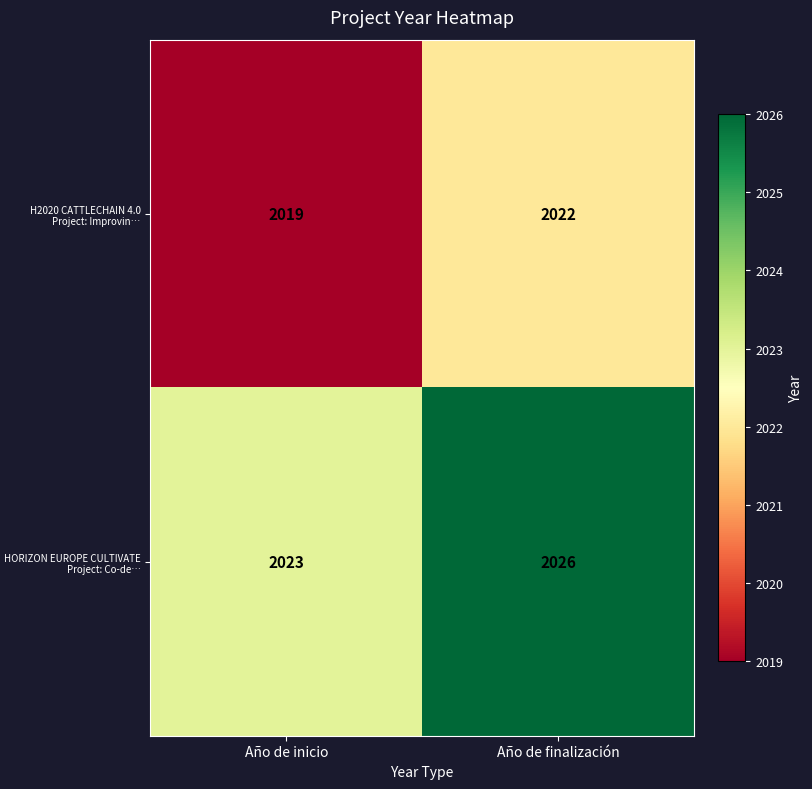

What is the sum of all H2020 CATTLECHAIN 4.0 Project: Improvin… values?

4041